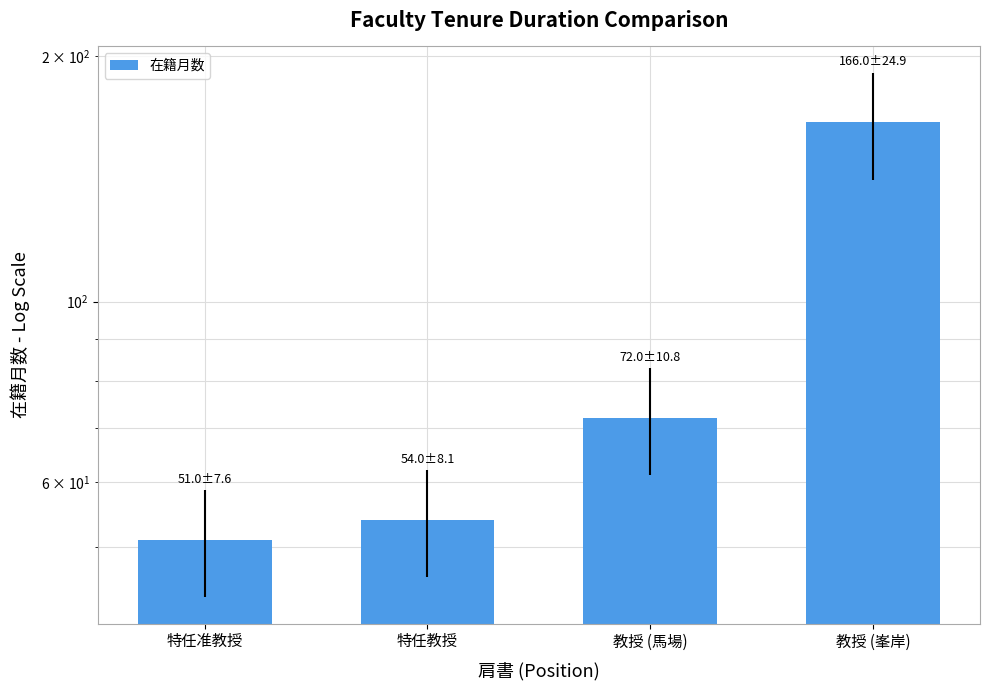

What is the change in value from 特任准教授 to 特任教授?

+3